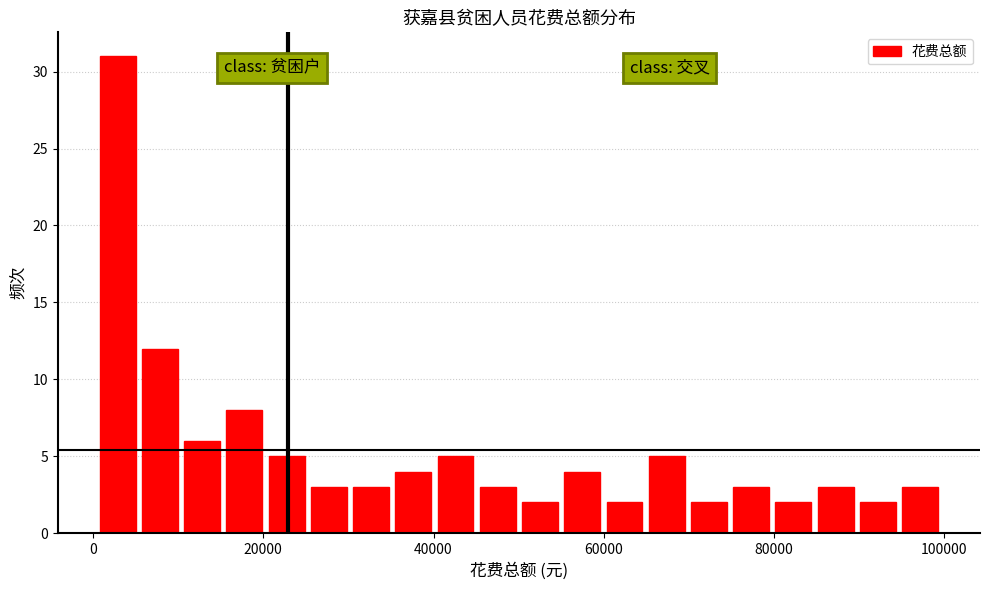

Around what value on the x-axis is the tallest bar? Give the approximate position of its centre, as read against the axis.

2000